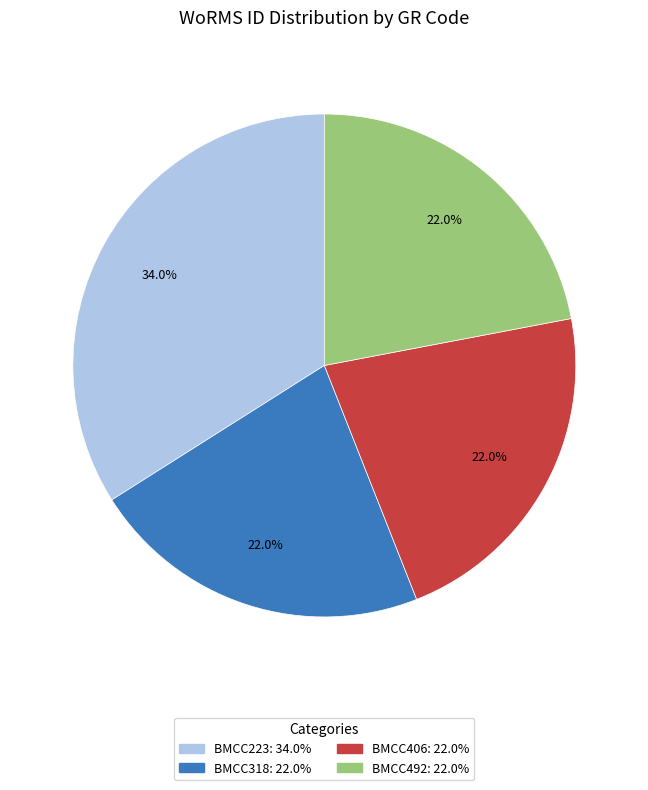

To the nearest percent, what is the difference between the largest and smallest slice percentages?

12%